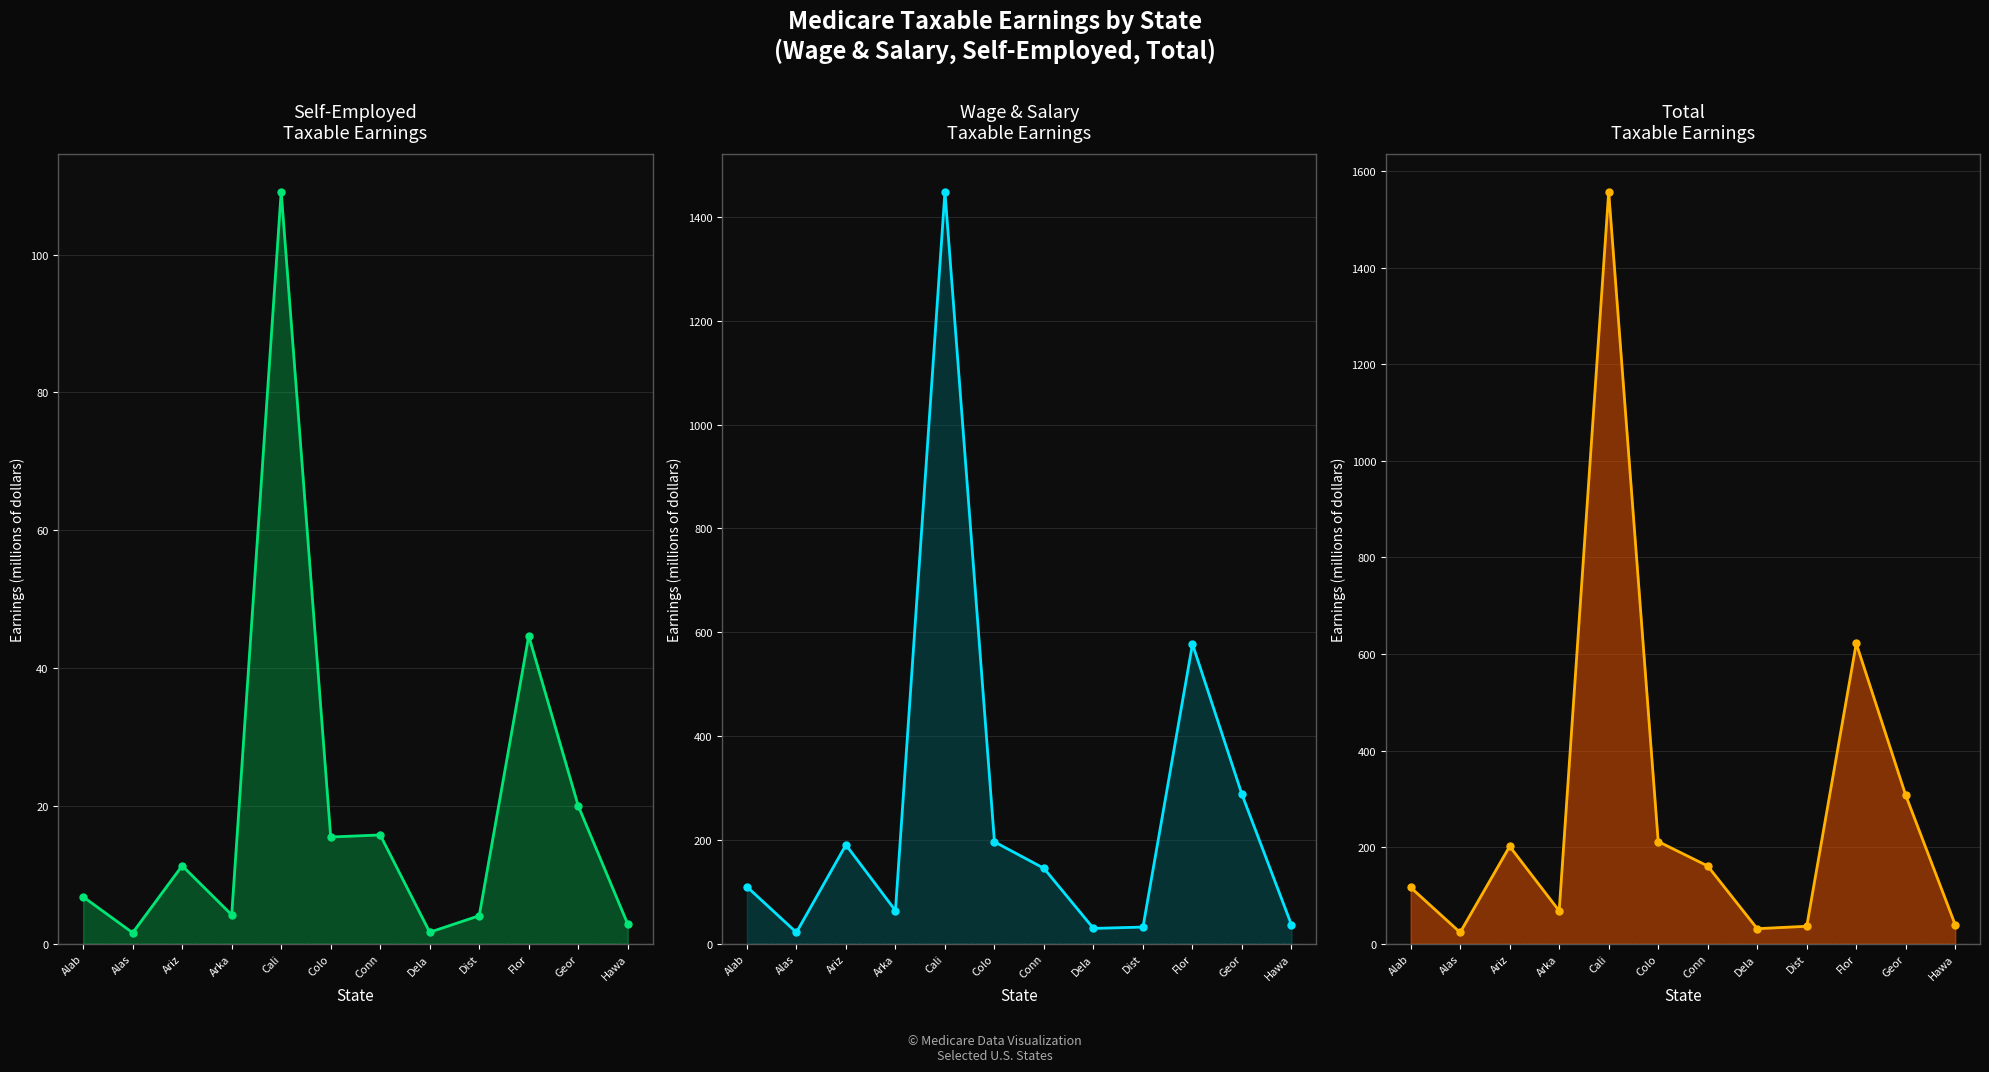

Where is Self-Employed
Taxable Earnings nearest to the value 55?

Flor